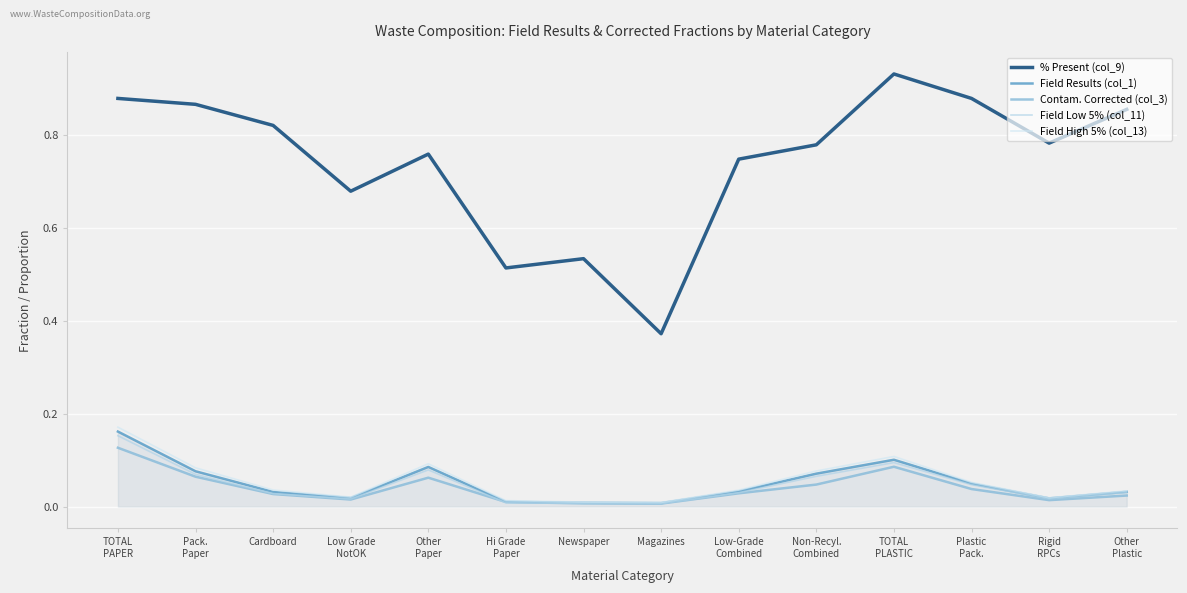

Does the chart have visible grid lines?

Yes